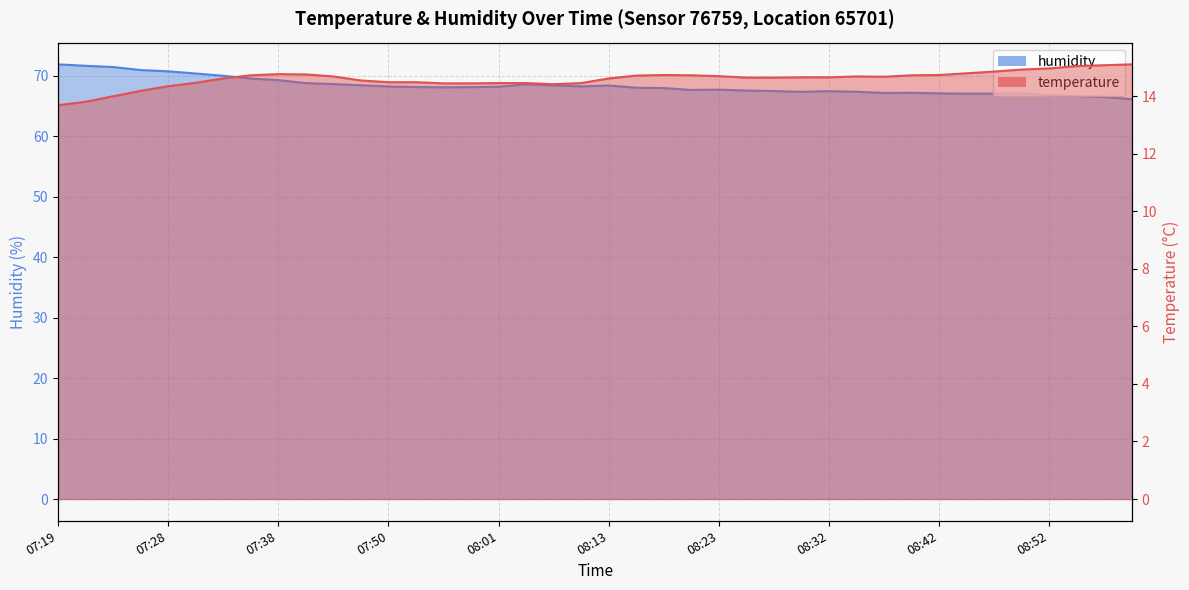

List the series in order of their overall mean, lowest first.

temperature, humidity